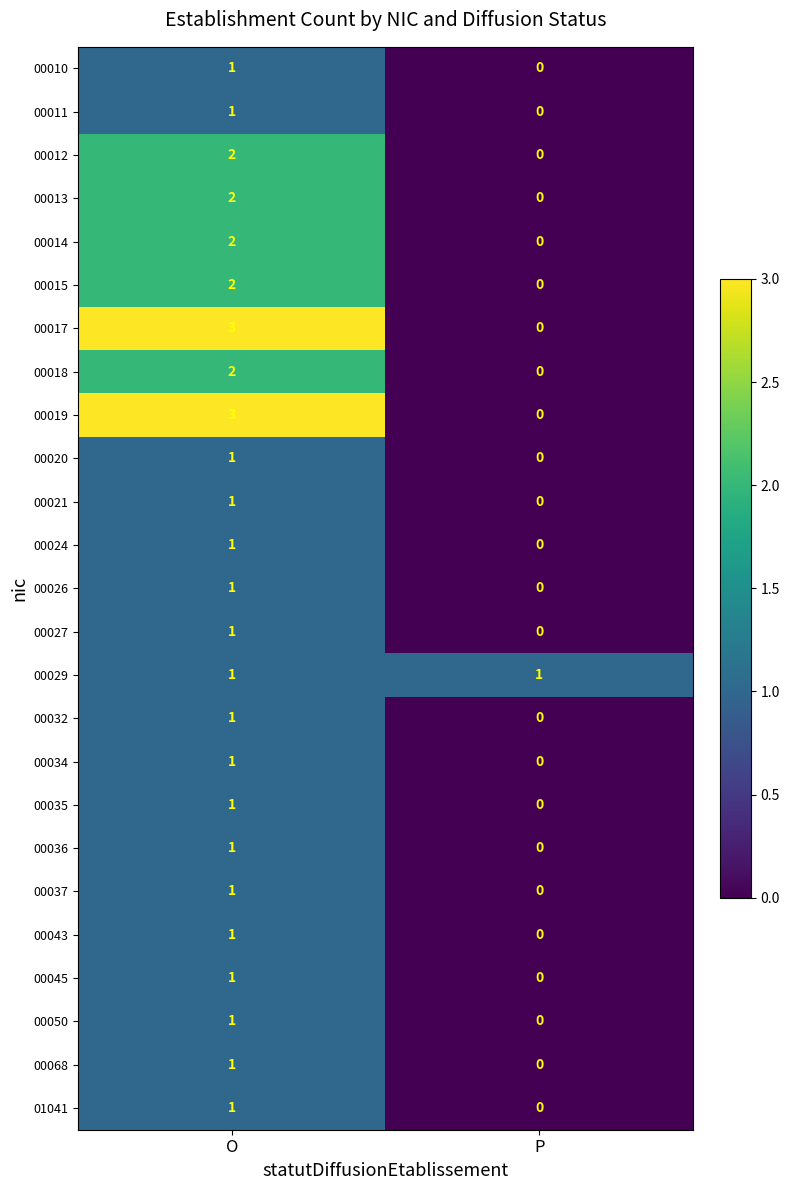

True or false: 00050 has a value of 1 at O.

True